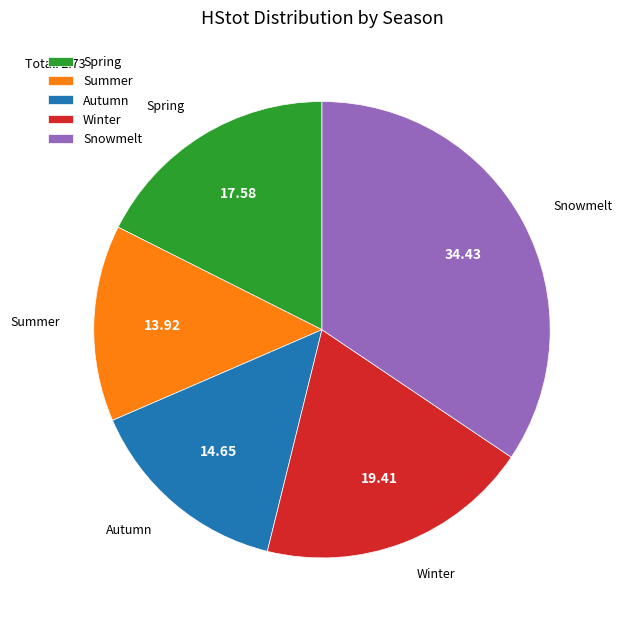

Combined, do Autumn and Snowmelt account for over 50%?

No